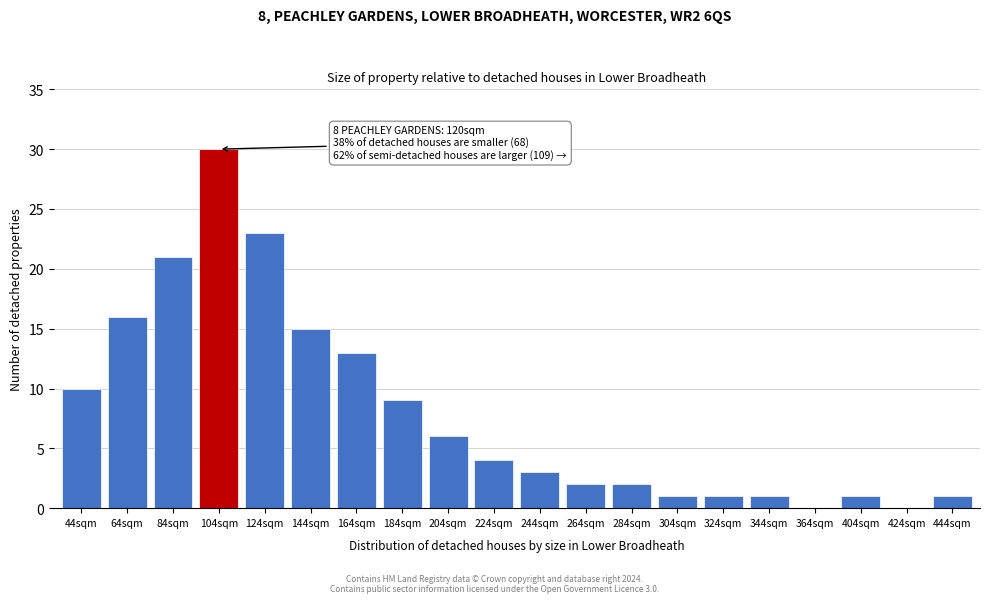

Reading left to right, transcribe all the data shown in this chart.

44sqm=10	64sqm=16	84sqm=21	104sqm=30	124sqm=23	144sqm=15	164sqm=13	184sqm=9	204sqm=6	224sqm=4	244sqm=3	264sqm=2	284sqm=2	304sqm=1	324sqm=1	344sqm=1	364sqm=0	404sqm=1	424sqm=0	444sqm=1